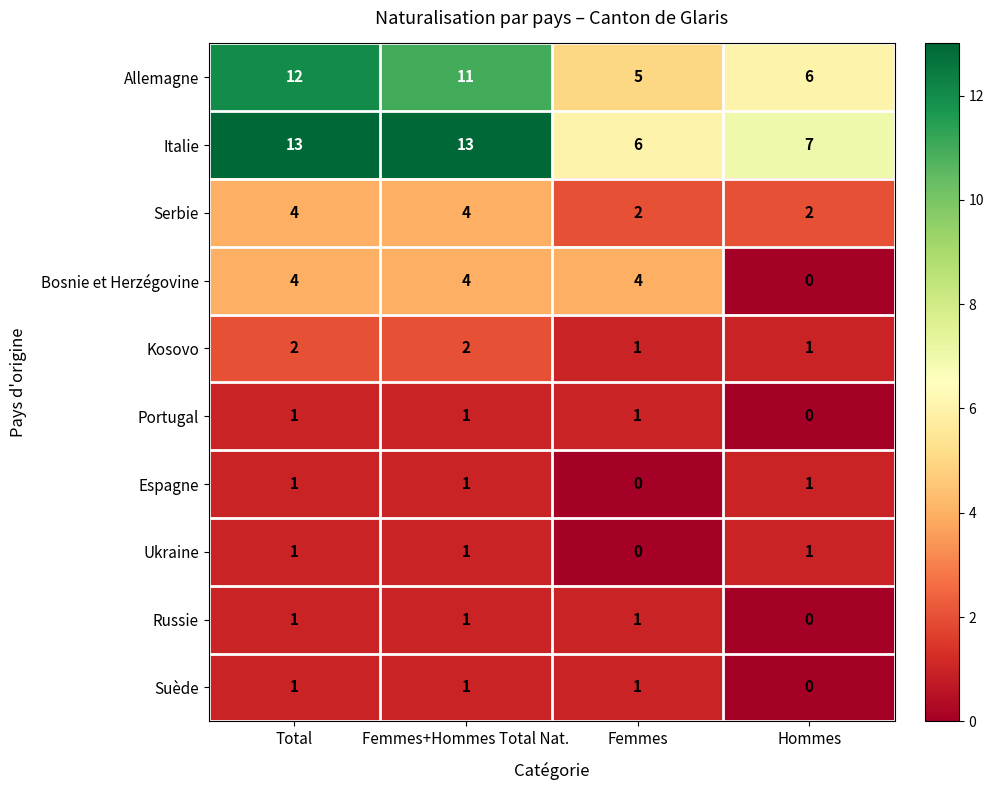

How many distinct data groups are displayed?

10